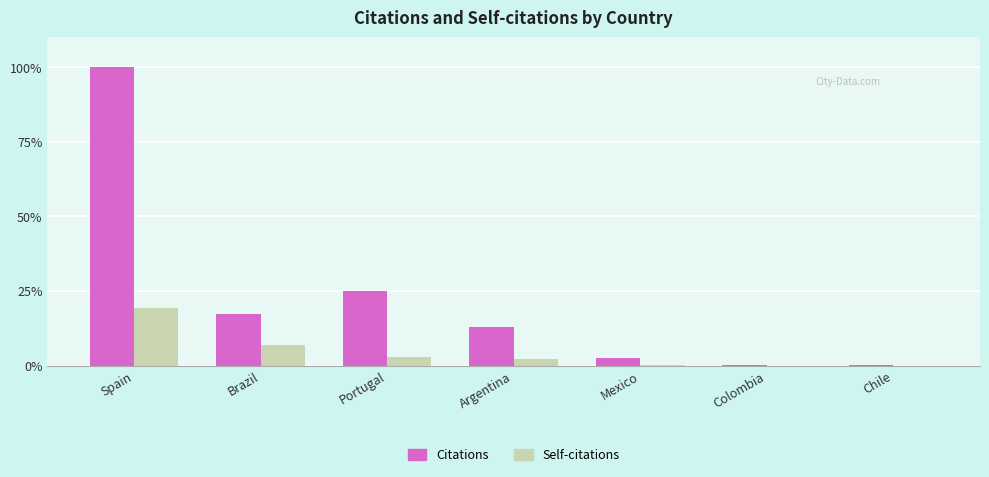

What is the sum of all Self-citations values?

31.4